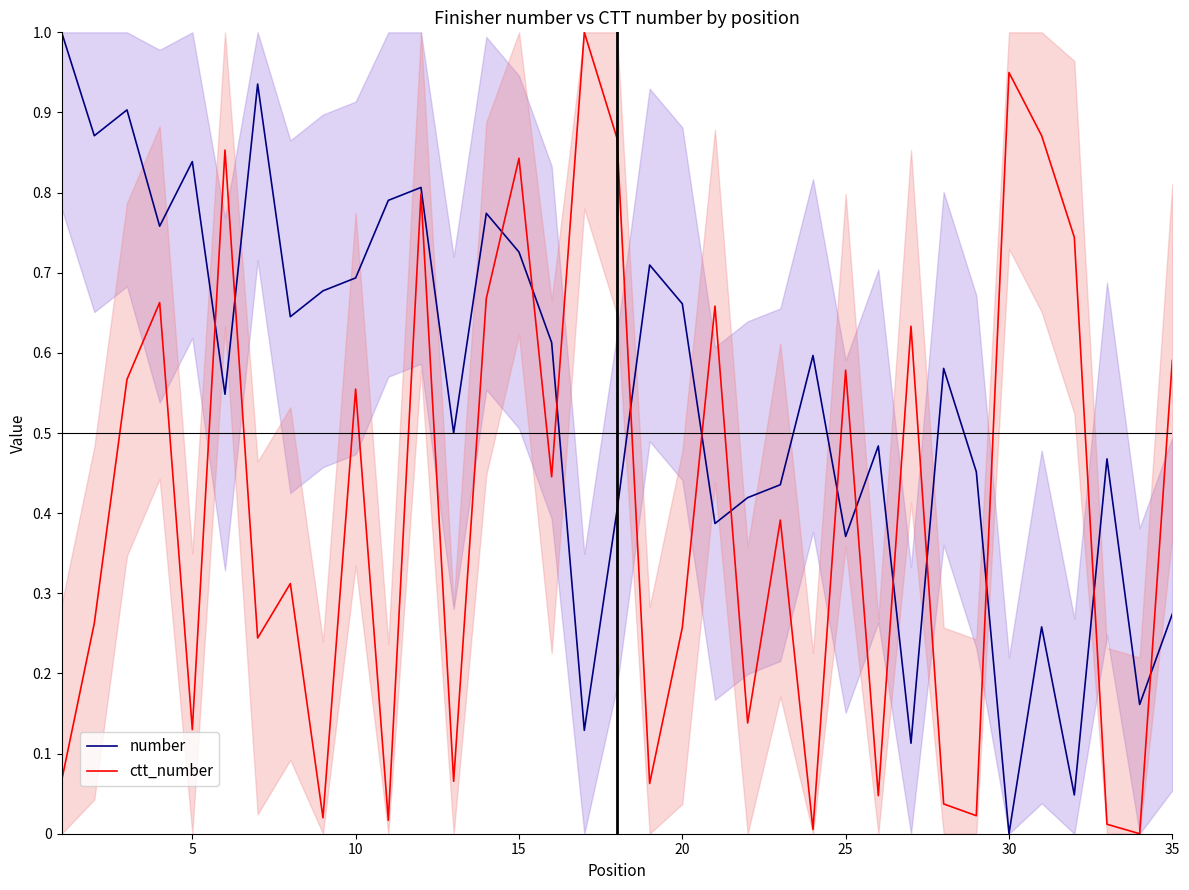

List the series in order of their peak value, highest first.

number, ctt_number